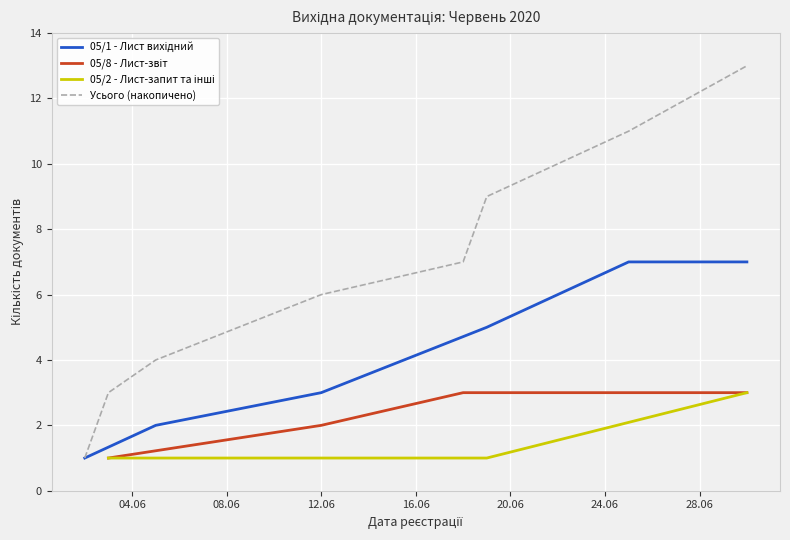

What is the change in value from 9 to 12?

+3